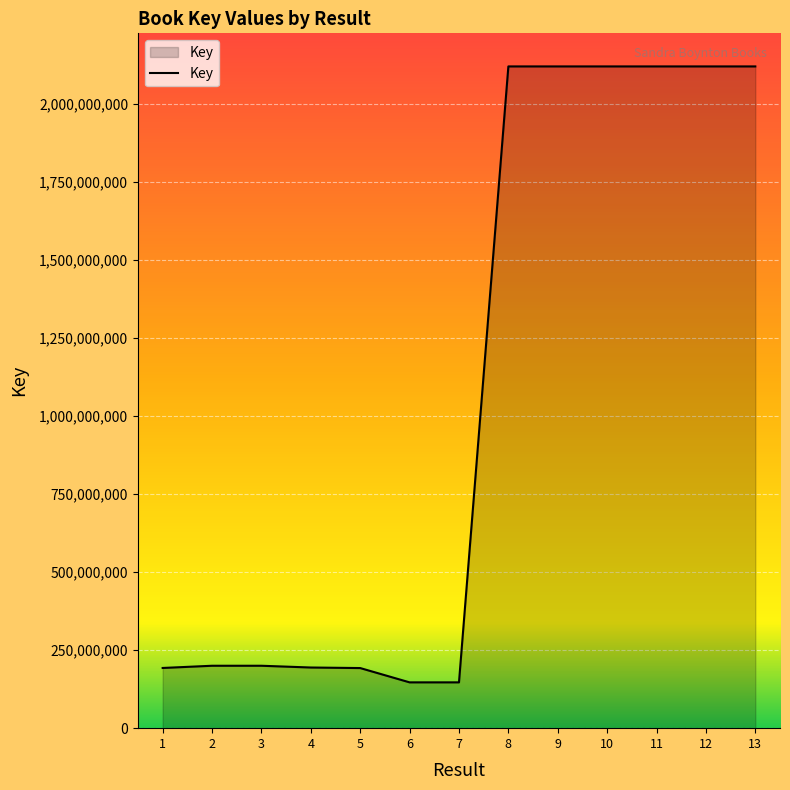

True or false: the data shows 35746008 at 6.

False